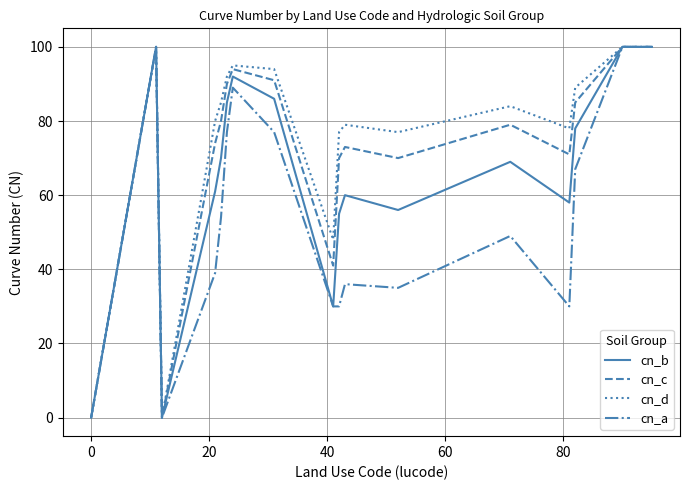

Rank the series by their average value, from lowest to highest.

cn_a, cn_b, cn_c, cn_d